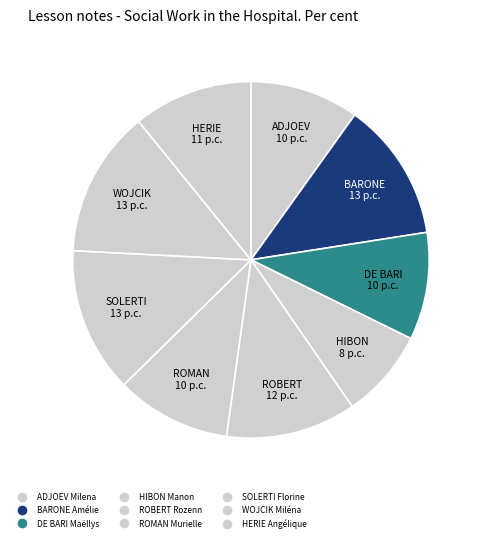

Which category has the smallest portion of the pie?

HIBON Manon